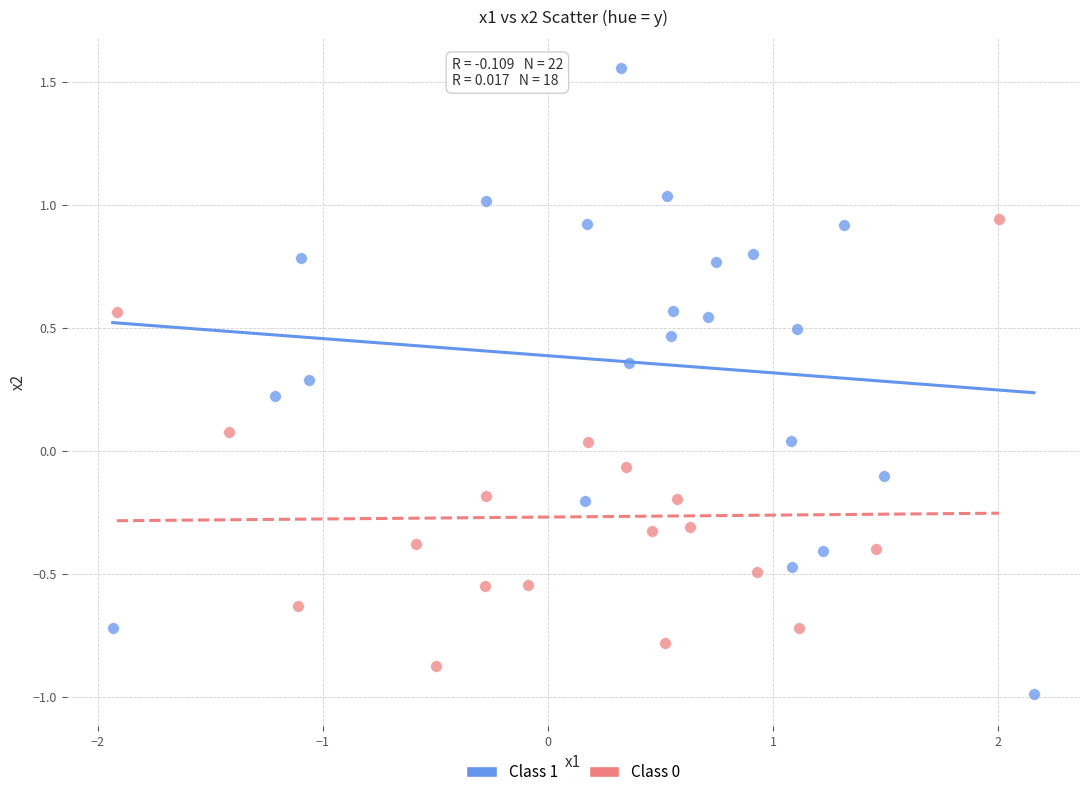

Which series contains the highest Y value?

Class 1